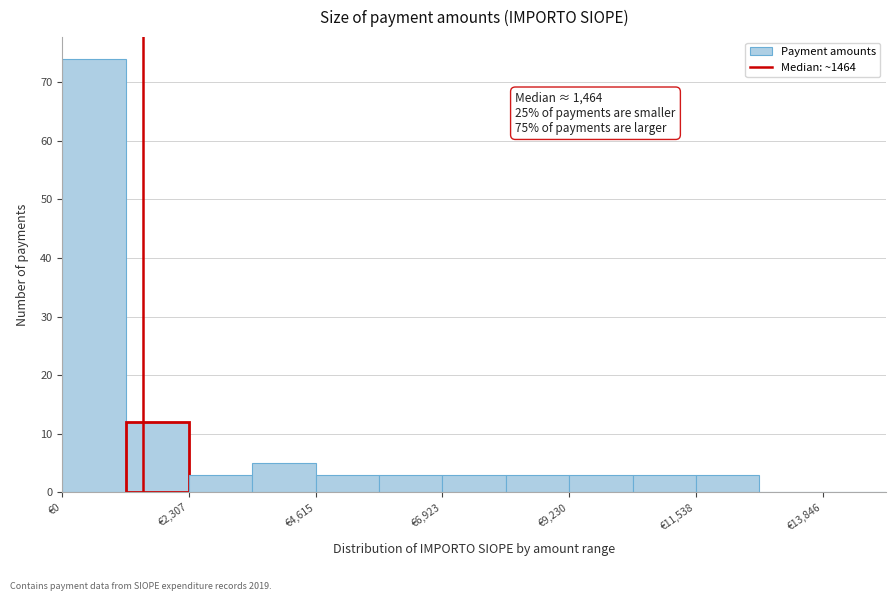

Around what value on the x-axis is the tallest bar? Give the approximate position of its centre, as read against the axis.

500